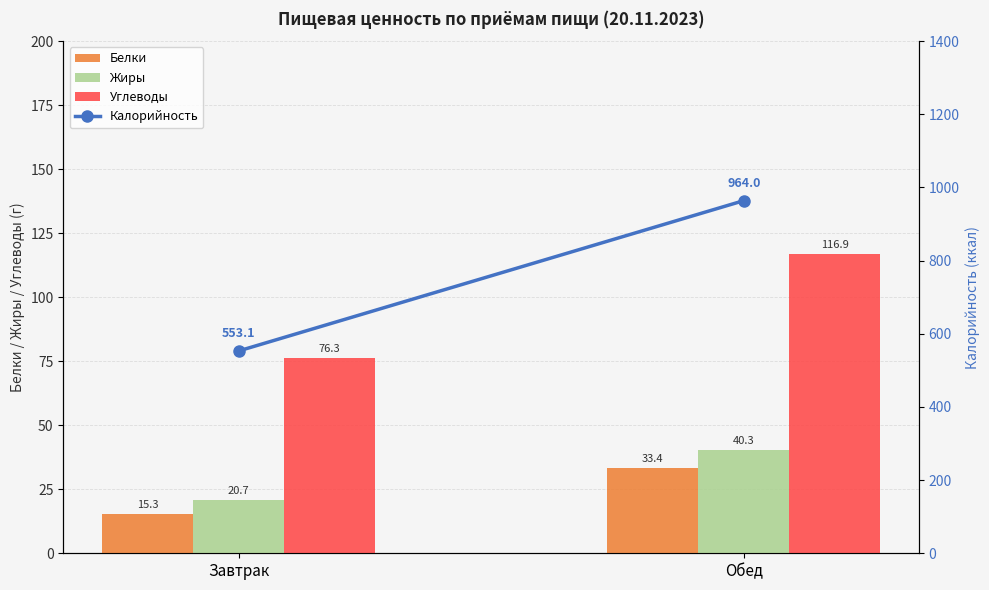

True or false: Калорийность has a value of 553.1 at Завтрак.

True